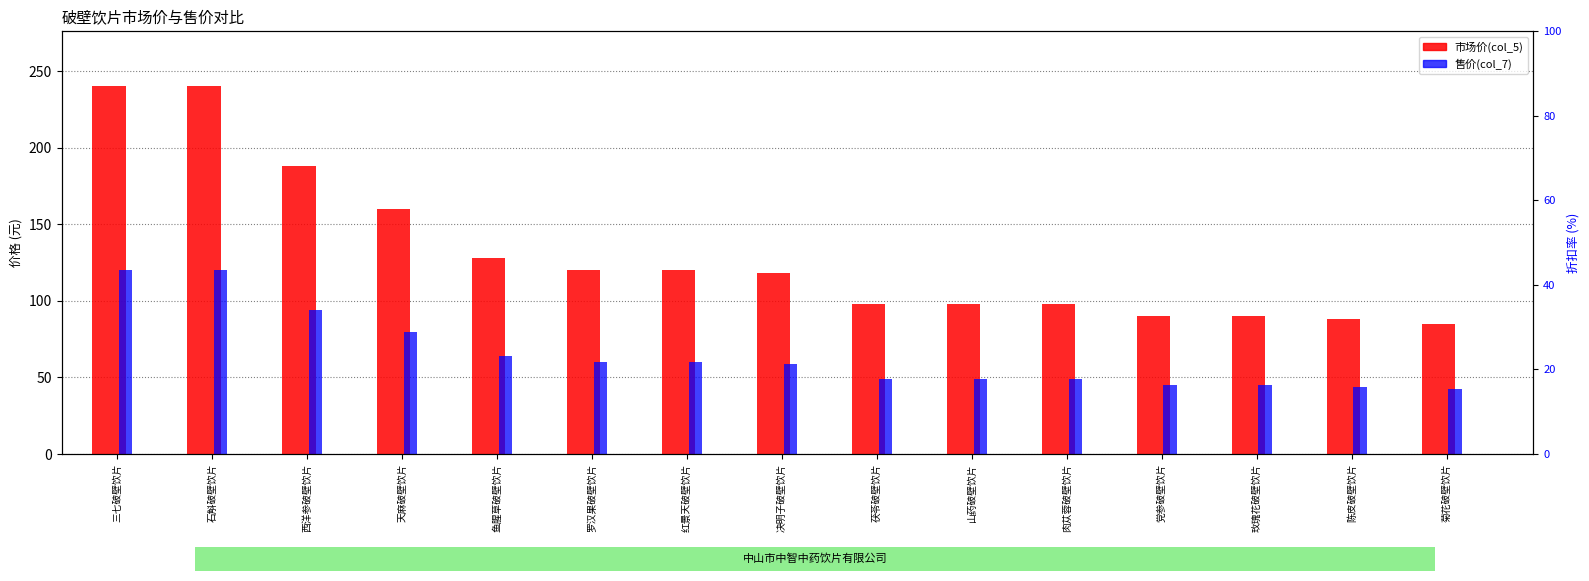

Are the bars horizontal?

No